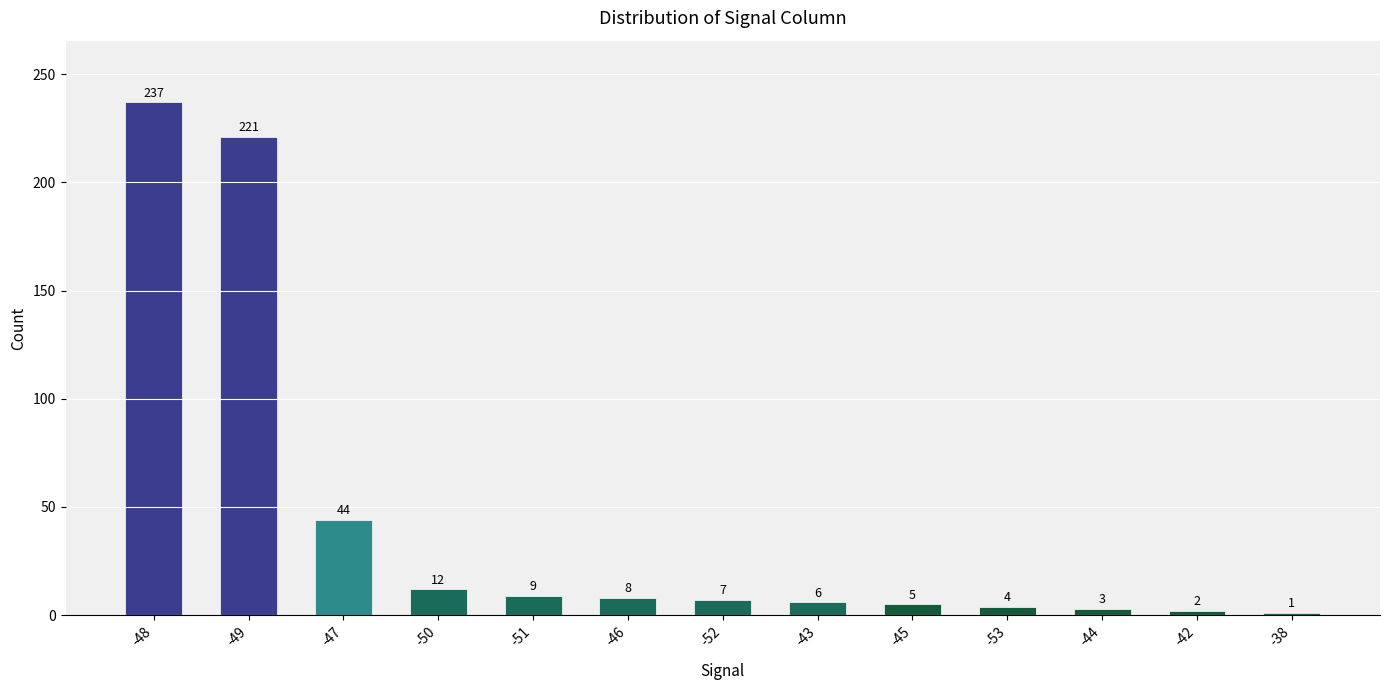

What is the change in value from -44 to -42?

-1